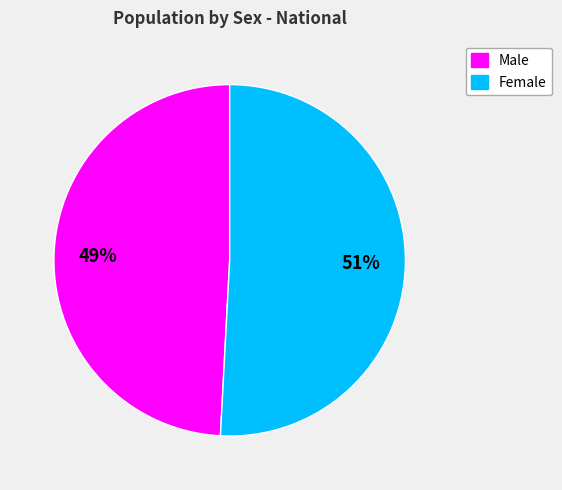

To the nearest percent, what is the average slice percentage?

50%